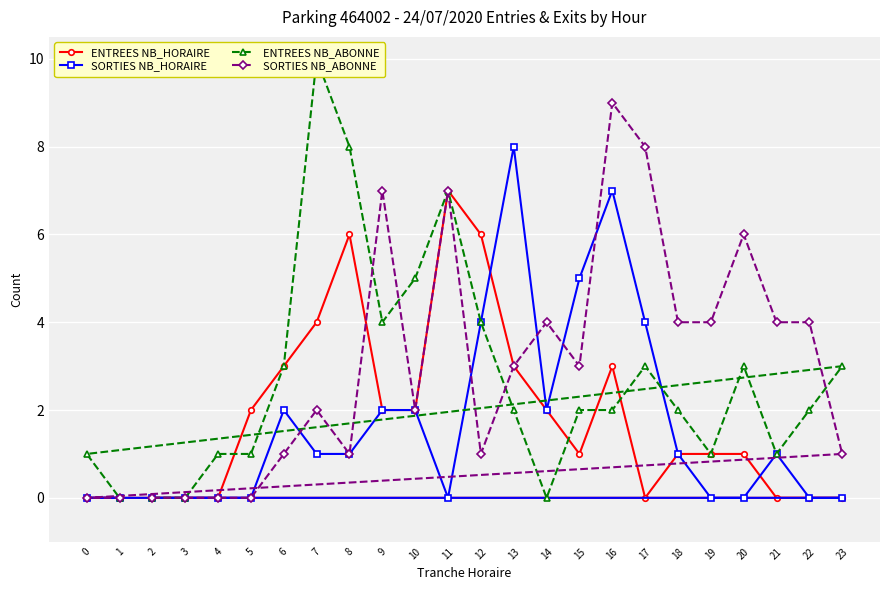

Is this an area chart (filled region under the line)?

No